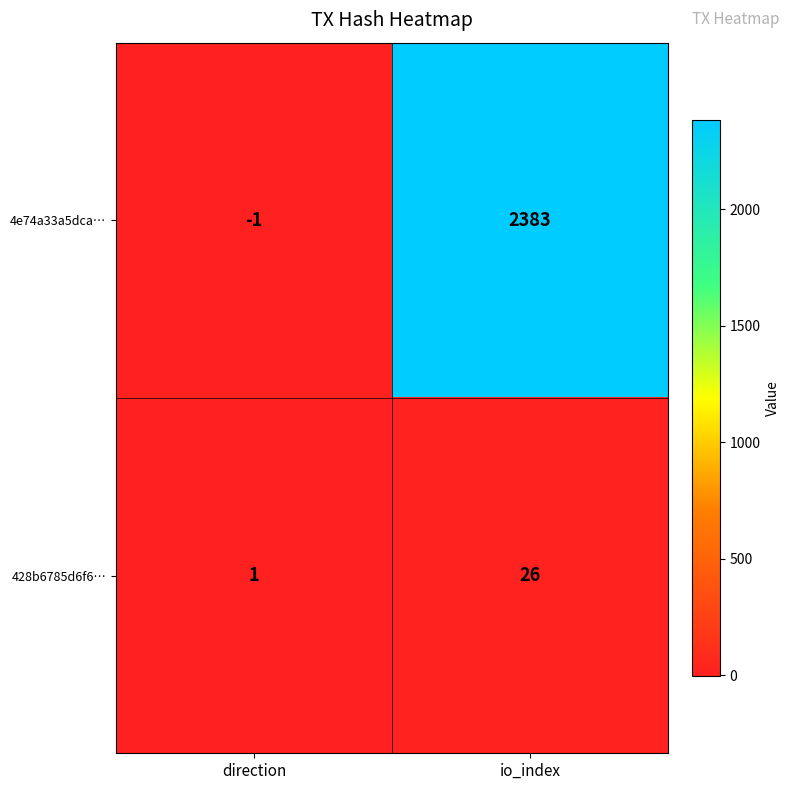

Reading left to right, list all the values displayed in this chart.

4e74a33a5dca…: direction=-1	io_index=2383
428b6785d6f6…: direction=1	io_index=26